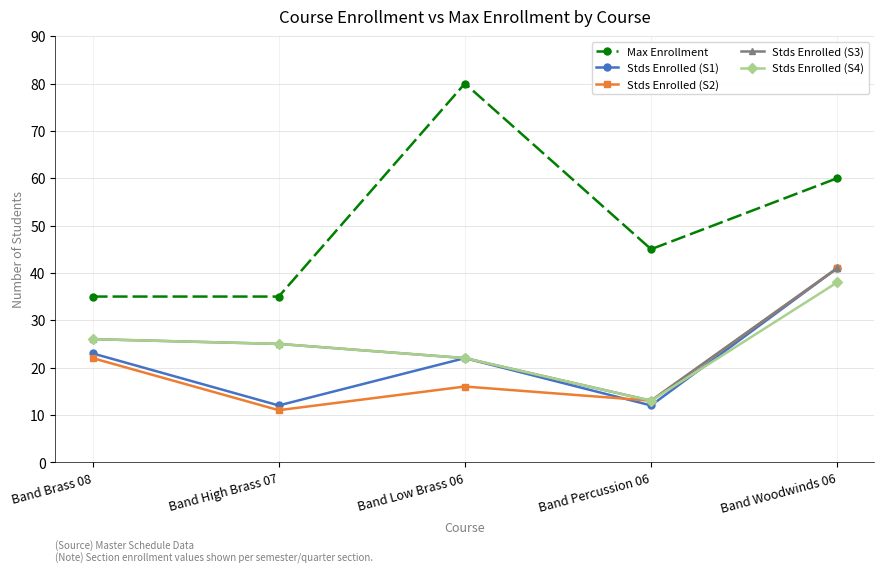

List the labels in order of Stds Enrolled (S2) value, smallest first.

Band High Brass 07, Band Percussion 06, Band Low Brass 06, Band Brass 08, Band Woodwinds 06